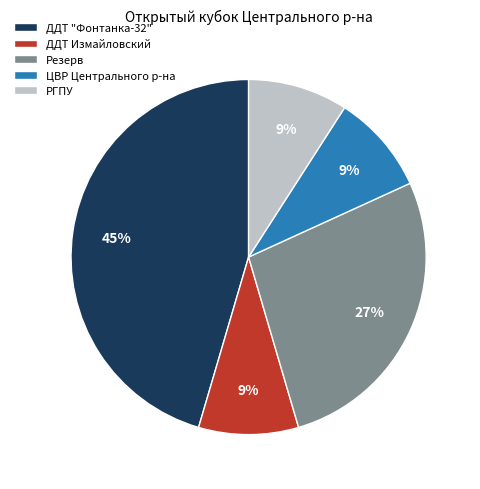

What is the largest slice in the pie chart?

ДДТ "Фонтанка-32"